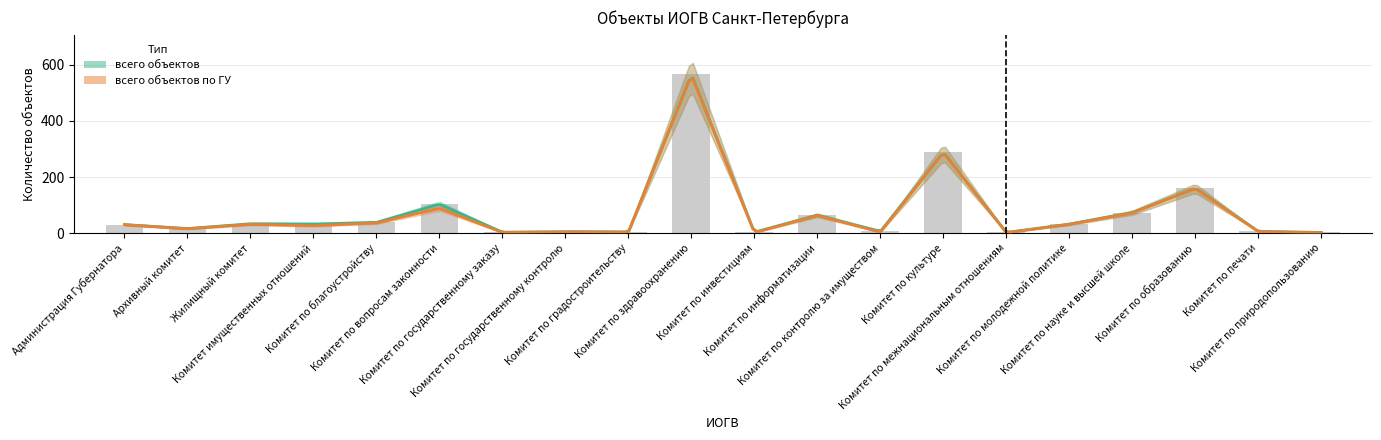

How many data points are less than 32?

10